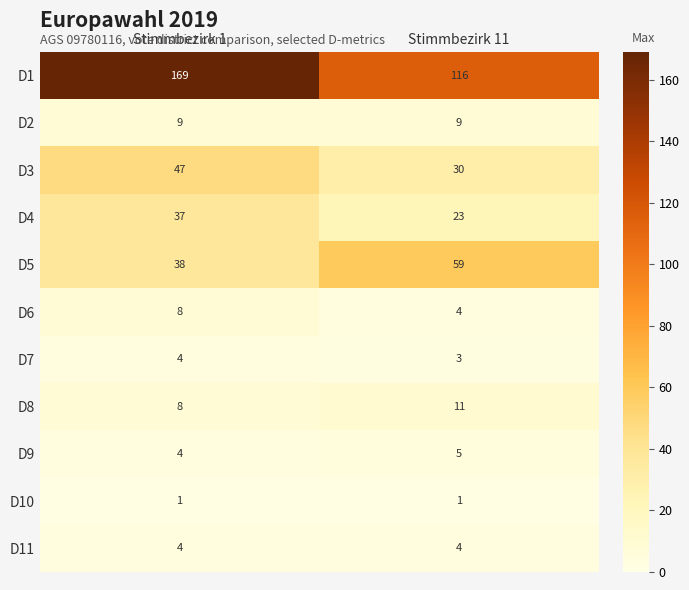

Which category has the lowest value in the D7 series?

Stimmbezirk 11